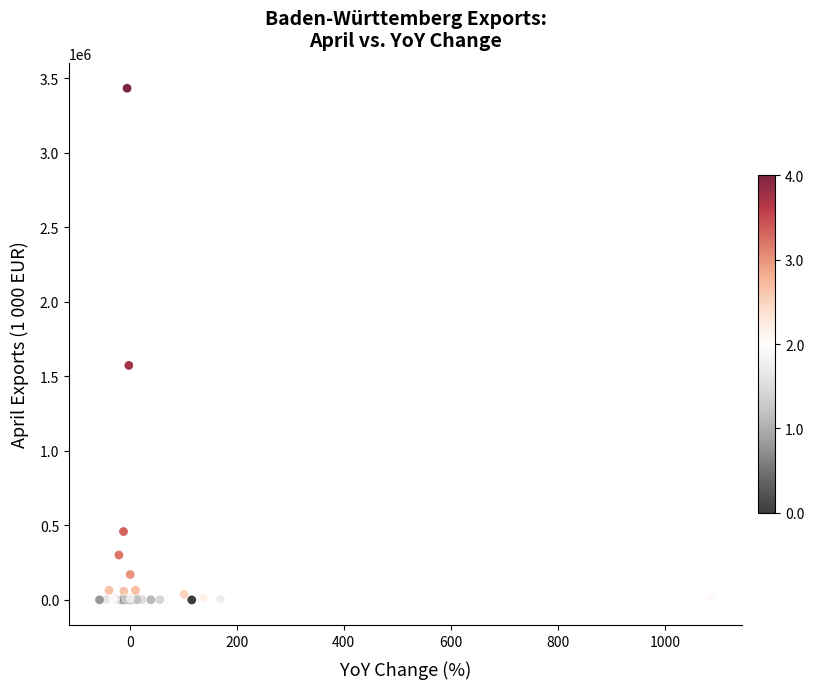

What Y value in the scatter plot is closest to 1716659?

1573551.7